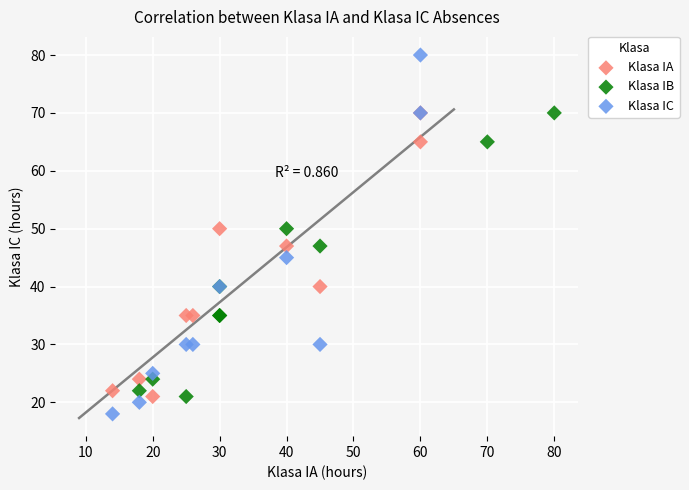

Which series reaches the minimum Y coordinate?

Klasa IC